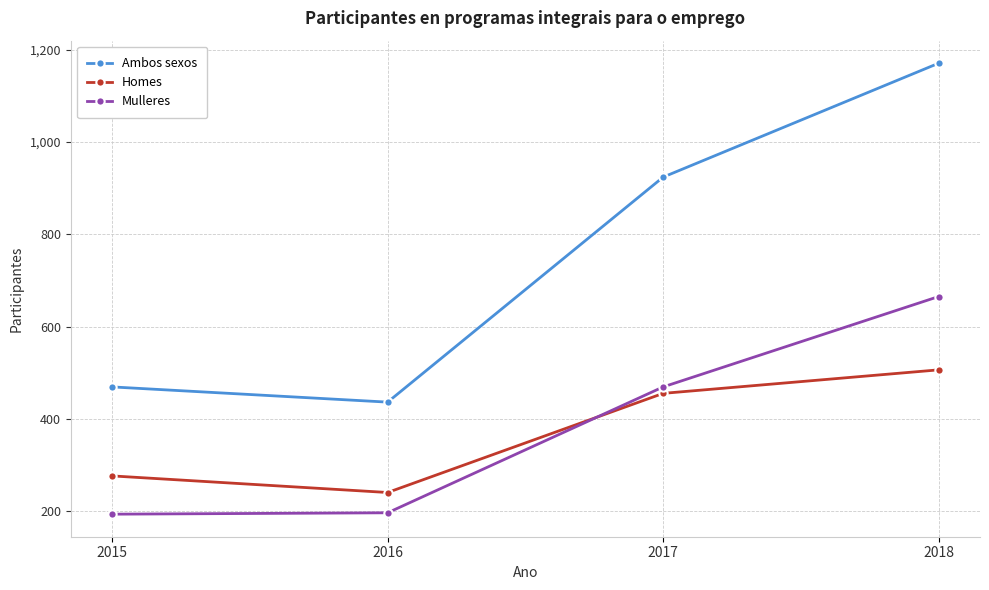

Which category has the lowest value in the Ambos sexos series?

2016